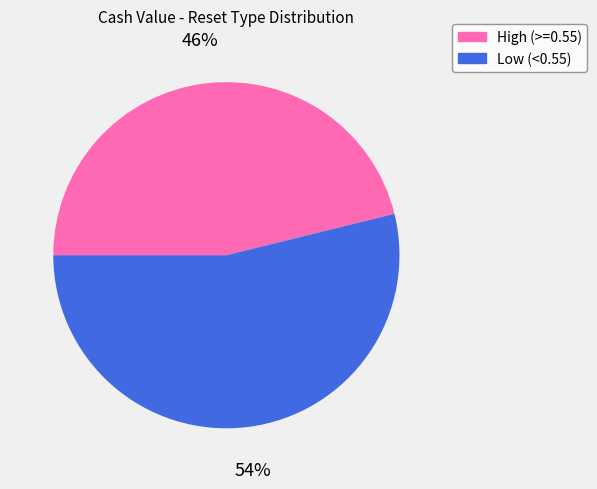

How many segments does this pie chart have?

2